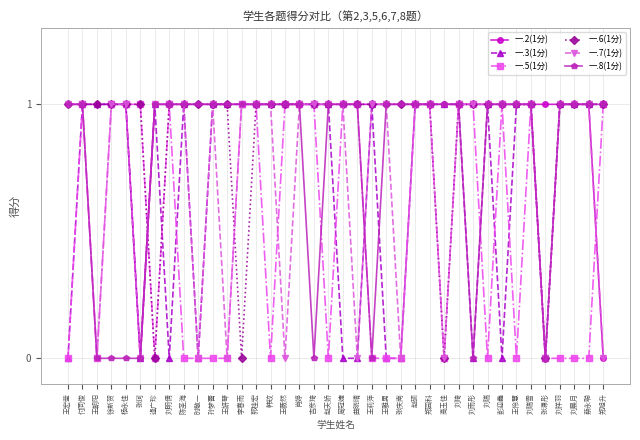

What are all the series names shown in the legend?

一.2(1分), 一.3(1分), 一.5(1分), 一.6(1分), 一.7(1分), 一.8(1分)